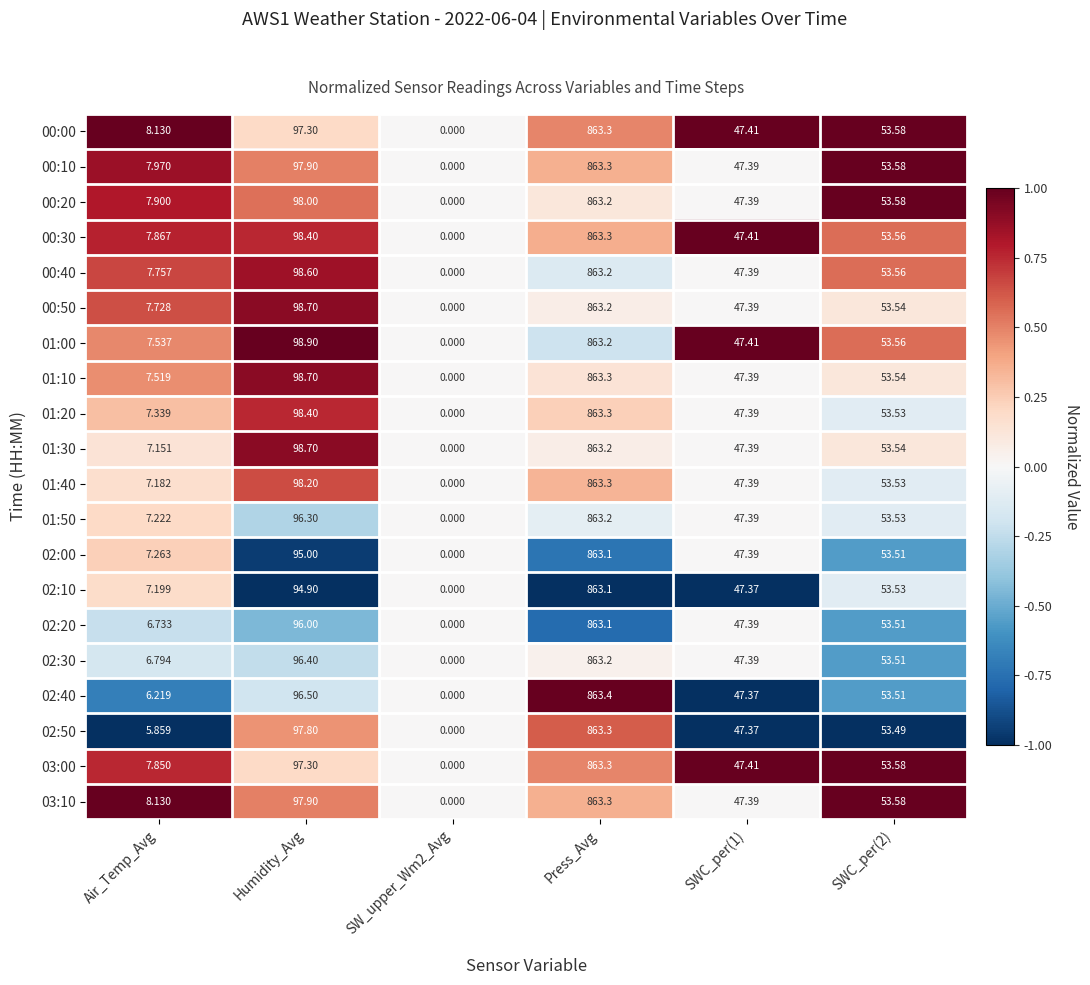

At which category is the sum across all series the highest?

Press_Avg